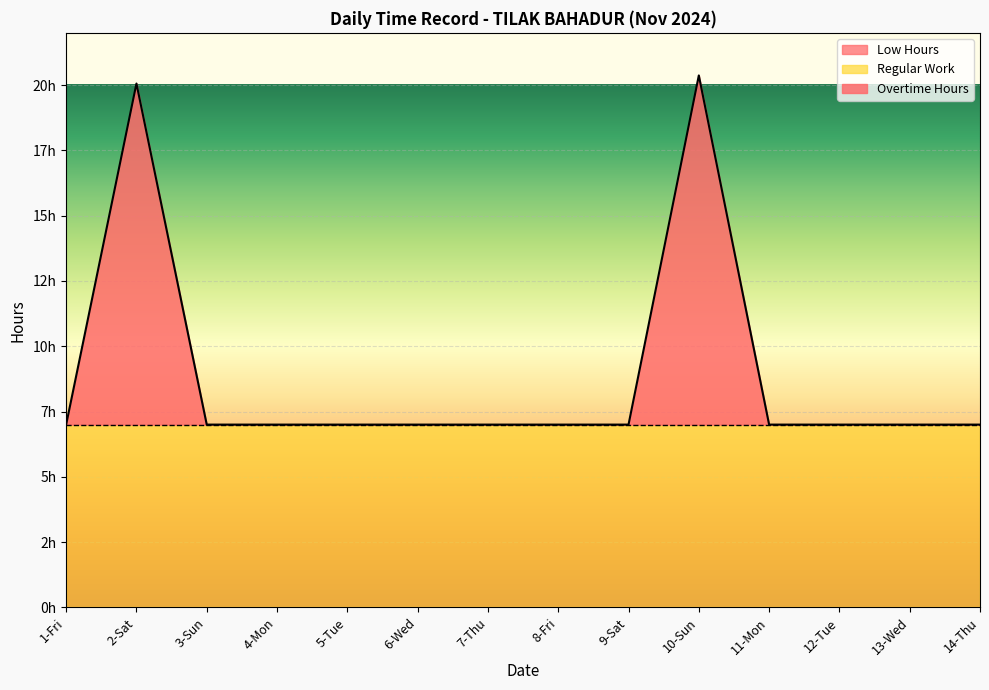

List the series in order of their peak value, highest first.

Overtime Hours, Regular Work, Low Hours